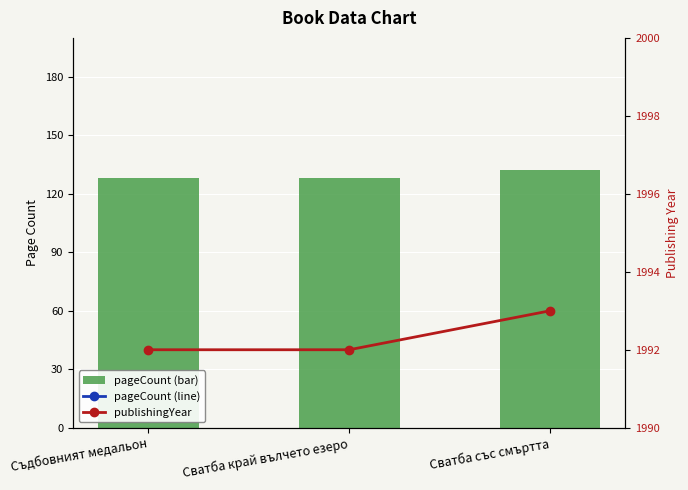

What is the minimum value for pageCount (line)?

128